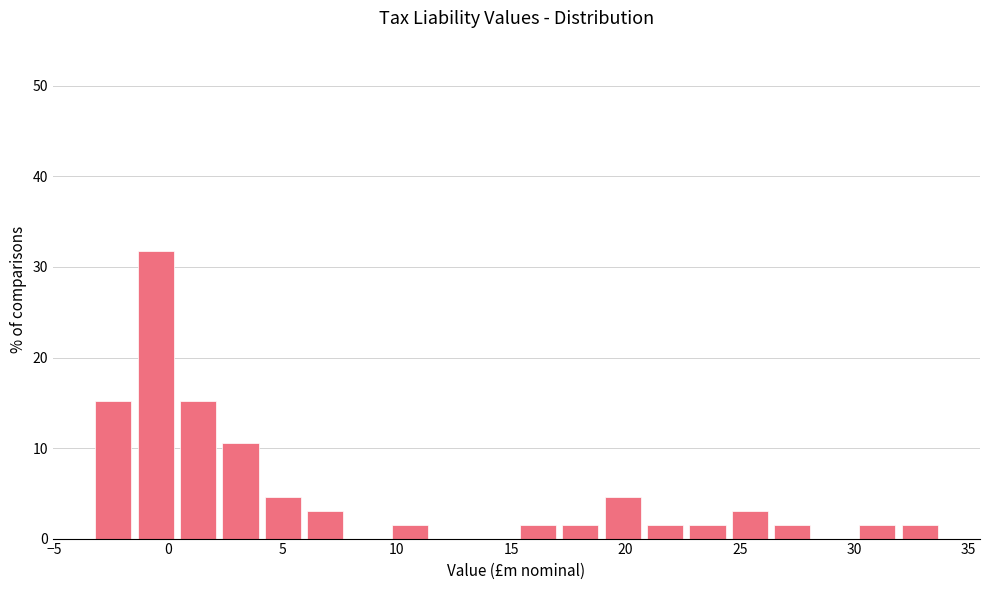

Read against the x-axis, roughly where is the centre of the tallest bar?

-0.5